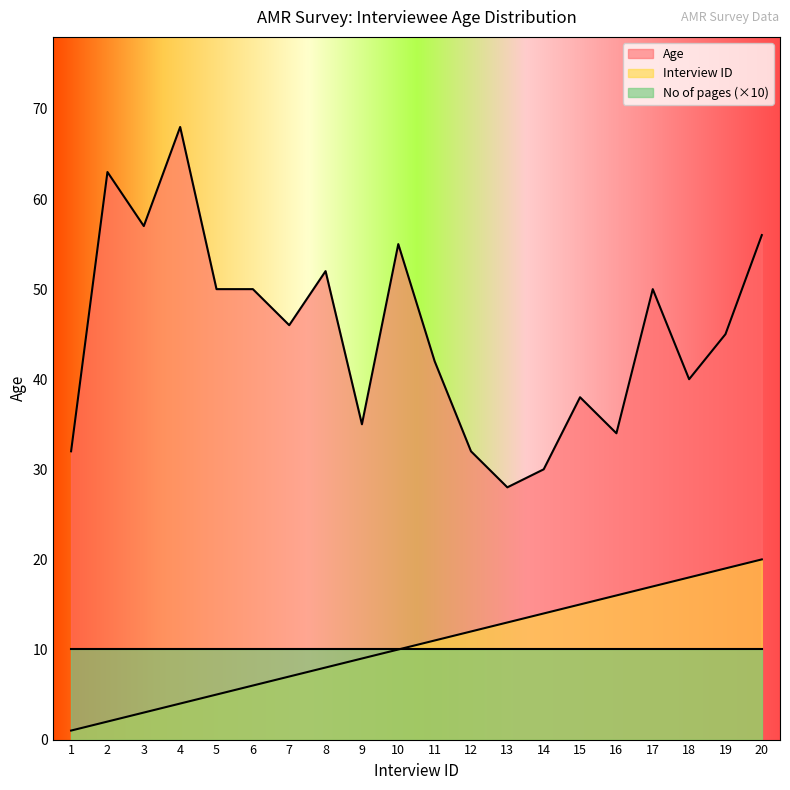

True or false: Interview ID has a value of 34 at 19.

False